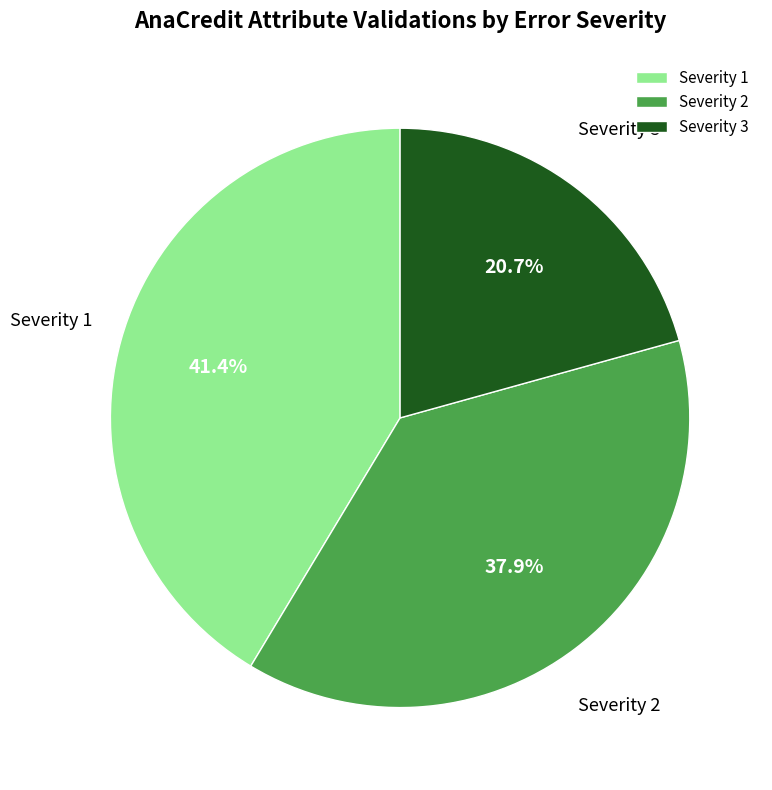

How many segments does this pie chart have?

3